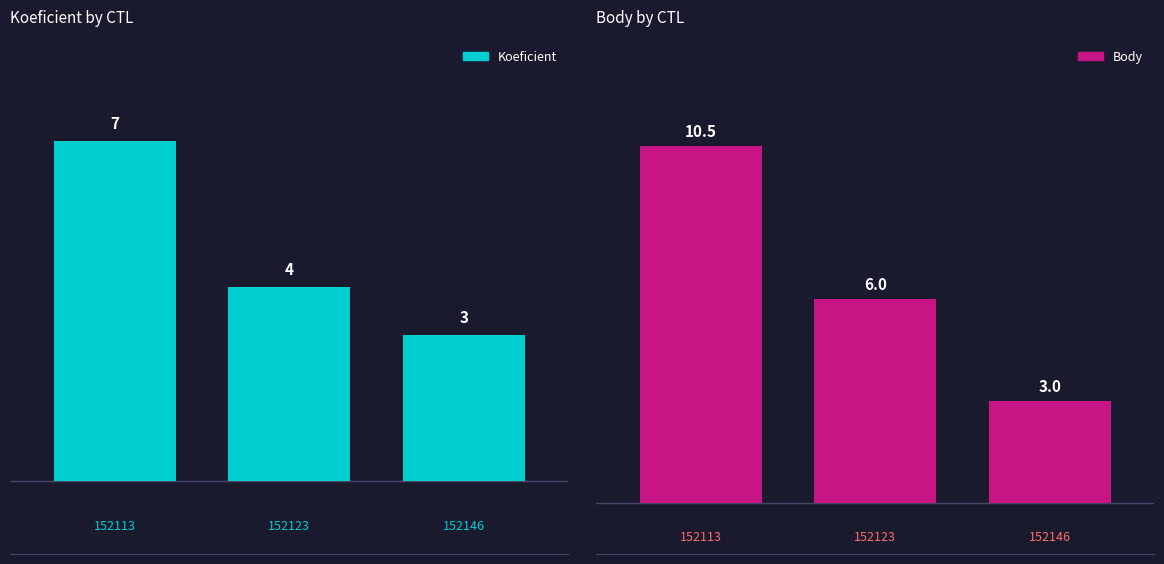

What are all the series names shown in the legend?

Koeficient, Body